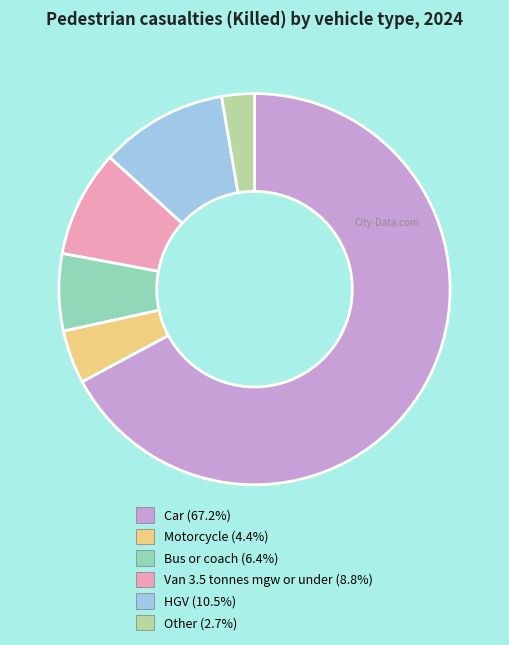

Which slice is the largest?

Car